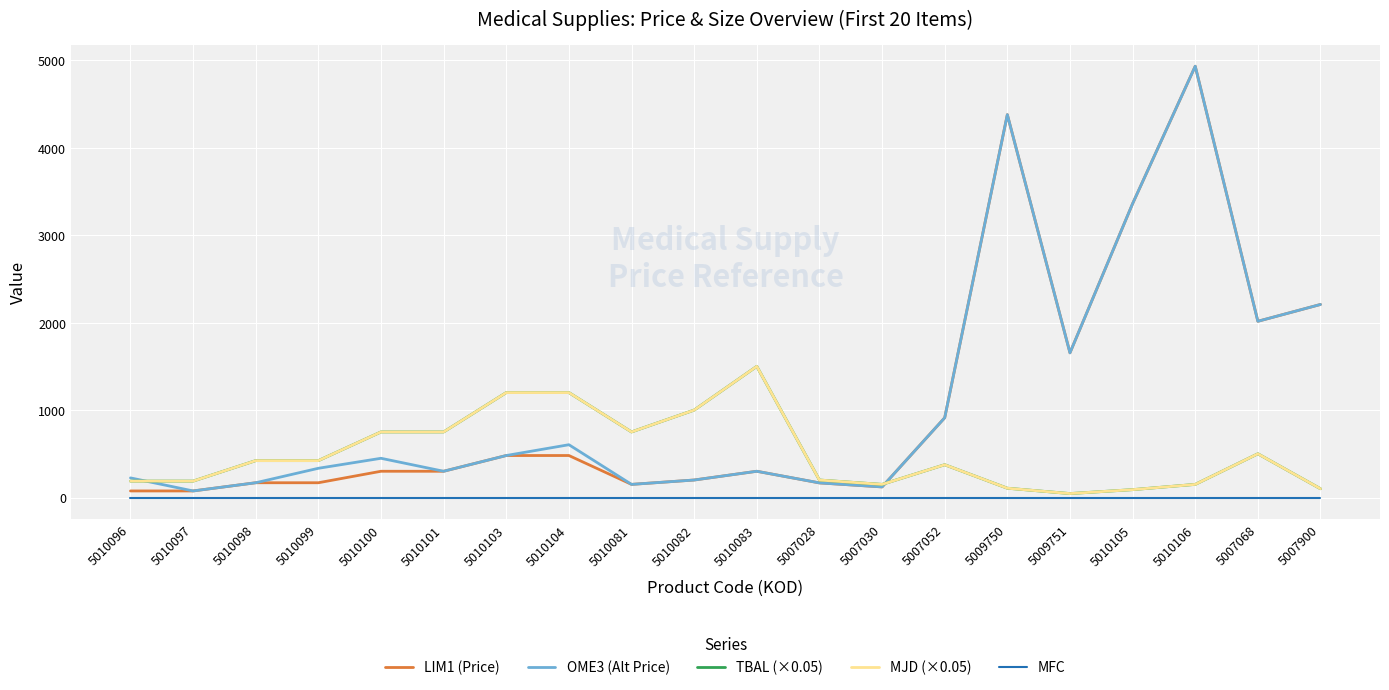

True or false: TBAL (×0.05) and MJD (×0.05) intersect in this chart.

False